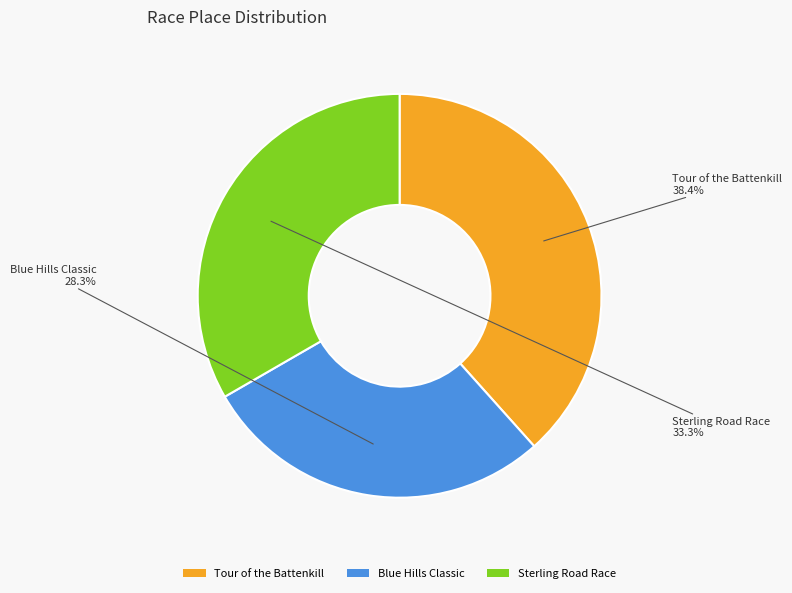

Approximately how many times larger is the value at Sterling Road Race compared to Tour of the Battenkill?

0.9